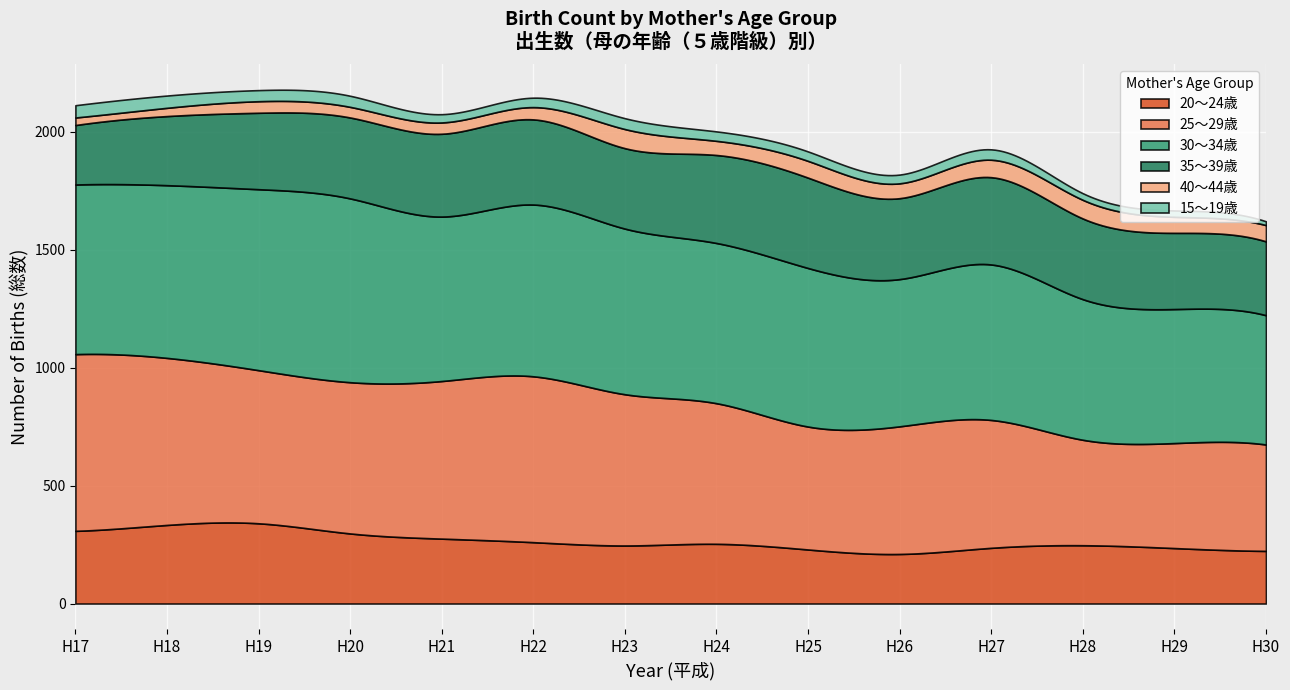

How many data points in 40～44歳 are above 63?

6